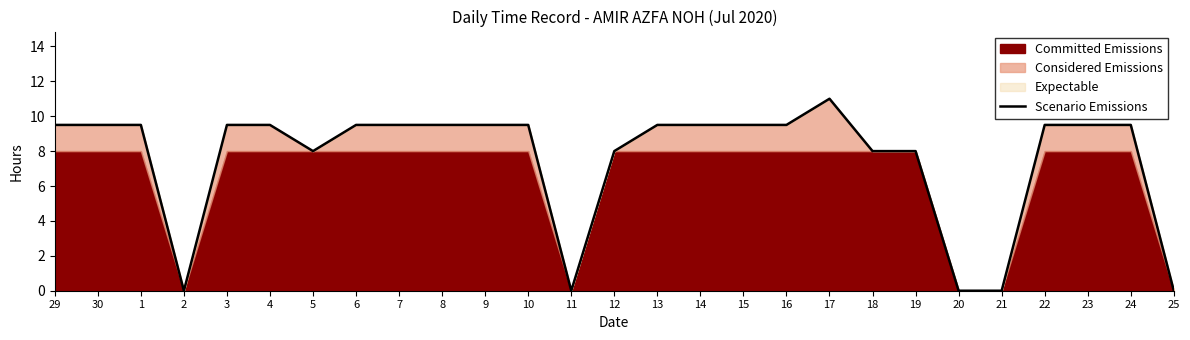

Rank the categories by value from highest to lowest.

17, 29, 30, 1, 3, 4, 6, 7, 8, 9, 10, 13, 14, 15, 16, 22, 23, 24, 5, 12, 18, 19, 2, 11, 20, 21, 25